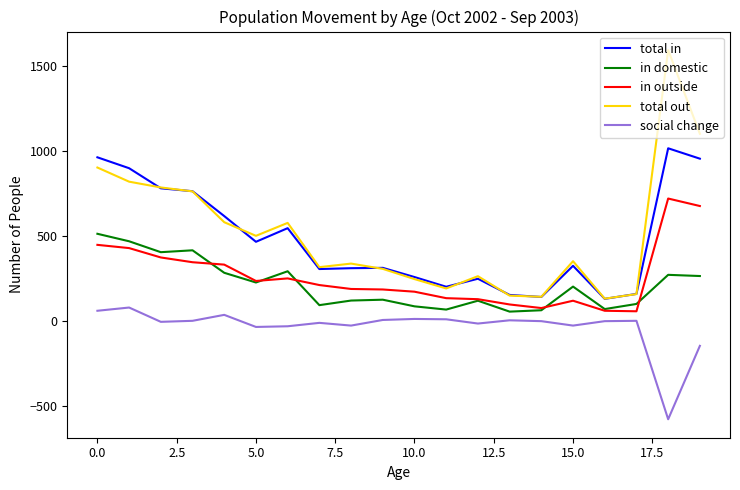

What is the maximum value shown in the chart?

1591